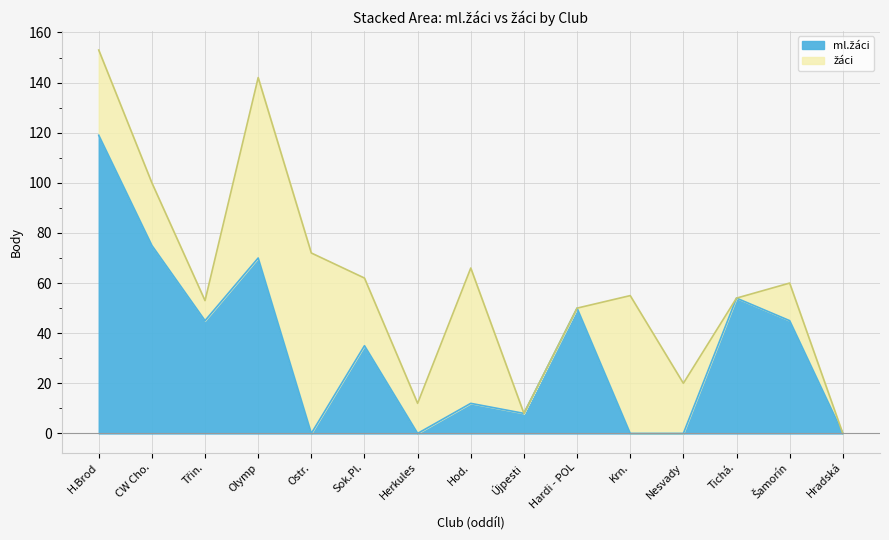

Does the chart have visible grid lines?

Yes